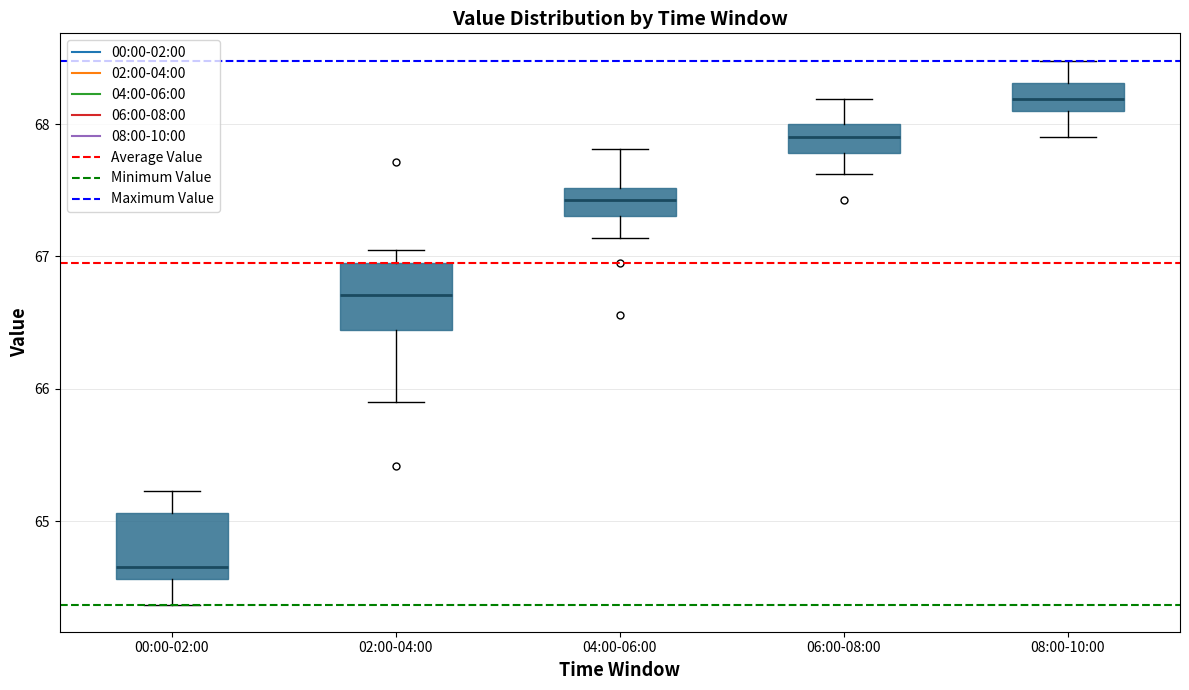

Which box has the highest median line?

08:00-10:00